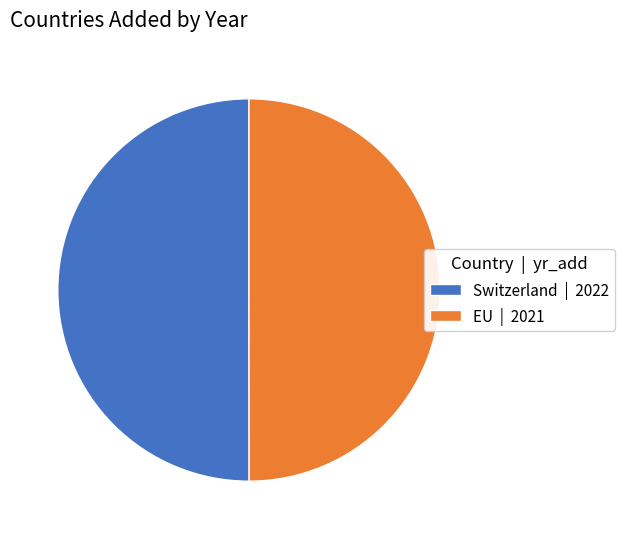

True or false: Switzerland accounts for 50% of the total.

True